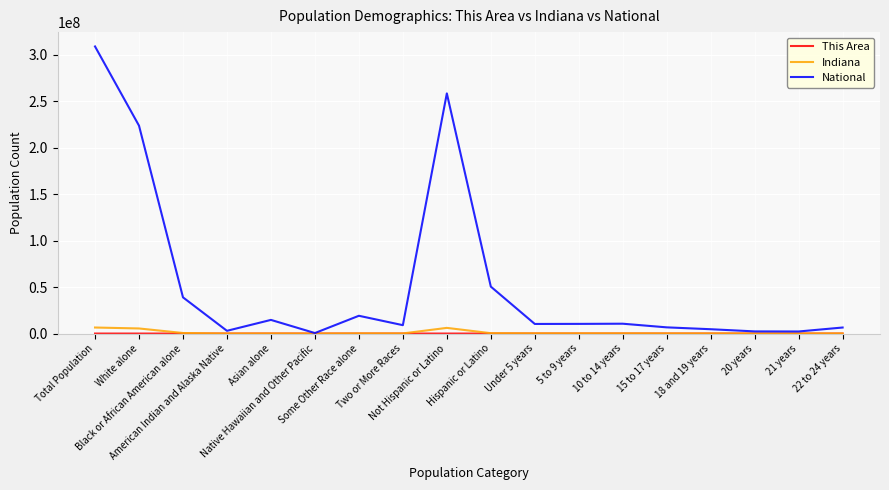

Which series has the largest total across all categories?

National